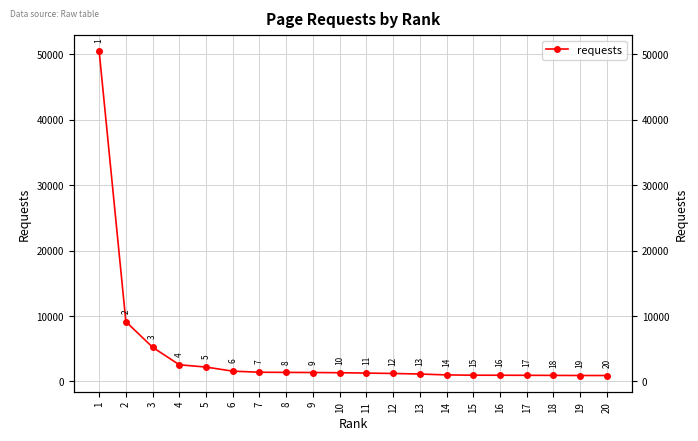

How many data points does each series have?

20